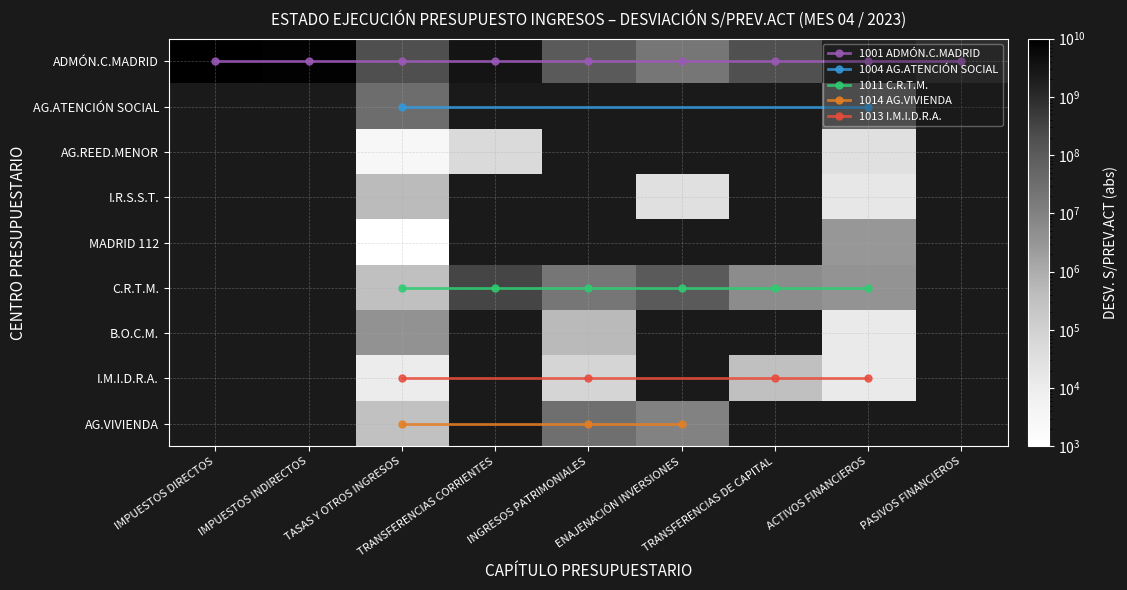

Where is 1013 nearest to the value -158232?

5